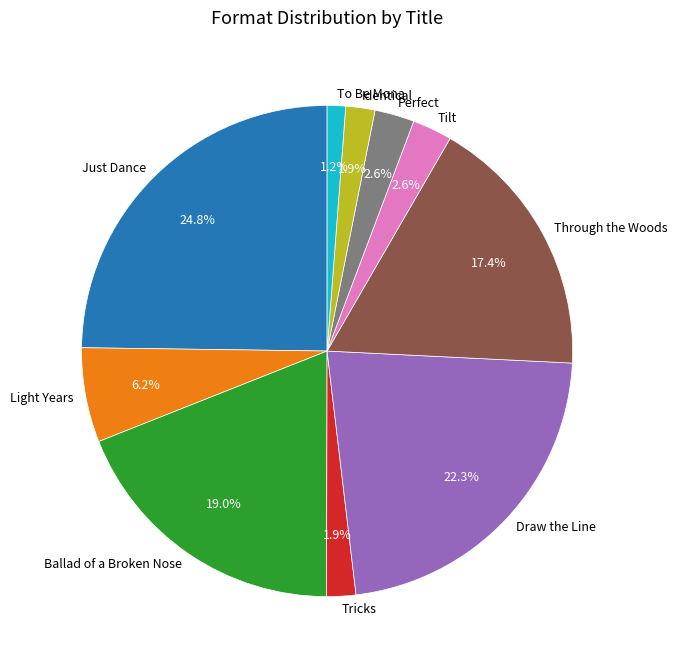

How much of the chart is everything except To Be Mona?

98.8%